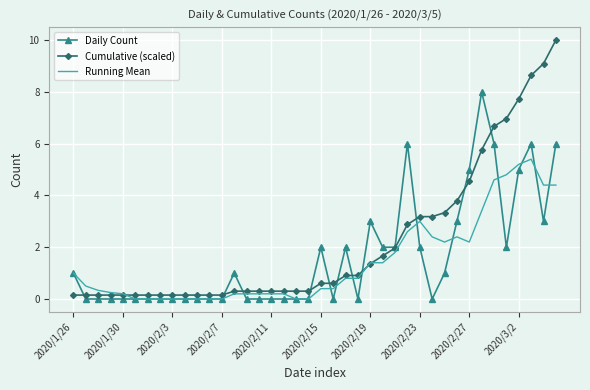

What is the maximum value for Cumulative (scaled)?

10.0